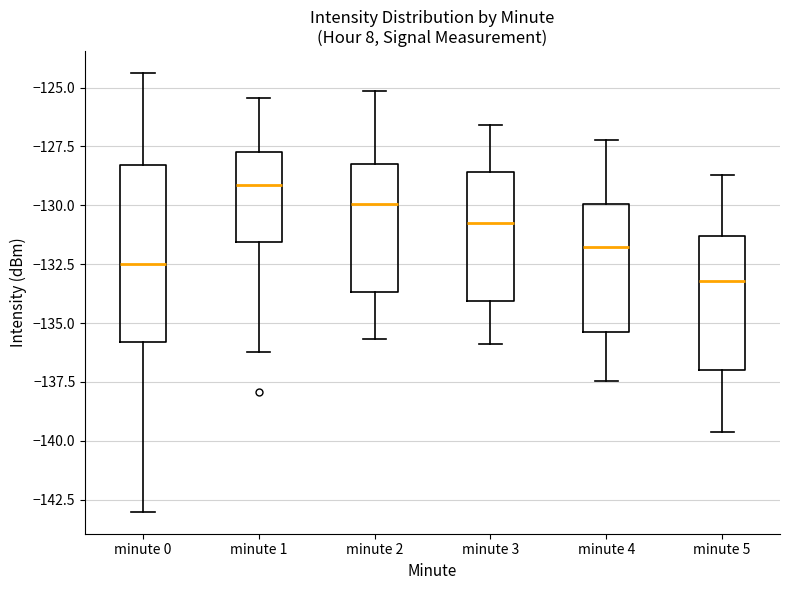

Reading left to right, read every box against the y-axis: the position of its median line, the range the box covers, and the ends of its whiskers. The values are not printed on the chart, so give them approximately, as read against the axis.

minute 0: median -132.5, box -136.0 to -128.5, whiskers -143.0 to -124.5
minute 1: median -129.0, box -131.5 to -127.5, whiskers -136.0 to -125.5
minute 2: median -130.0, box -133.5 to -128.5, whiskers -135.5 to -125.0
minute 3: median -130.5, box -134.0 to -128.5, whiskers -136.0 to -126.5
minute 4: median -132.0, box -135.5 to -130.0, whiskers -137.5 to -127.0
minute 5: median -133.0, box -137.0 to -131.5, whiskers -139.5 to -128.5